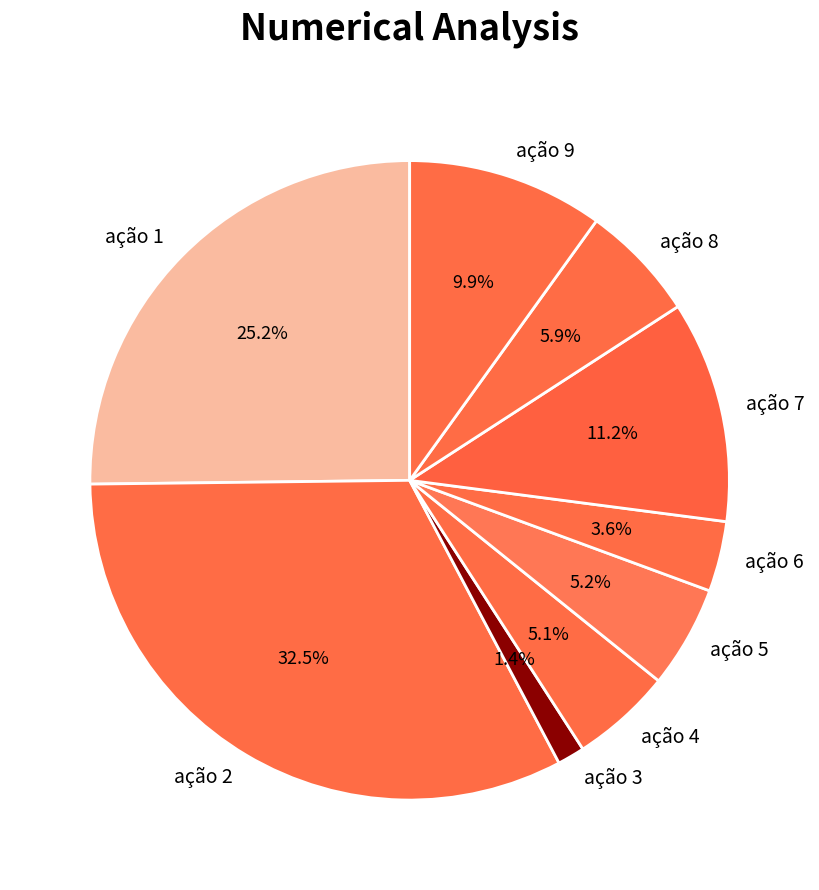

Which category has the smallest portion of the pie?

ação 3